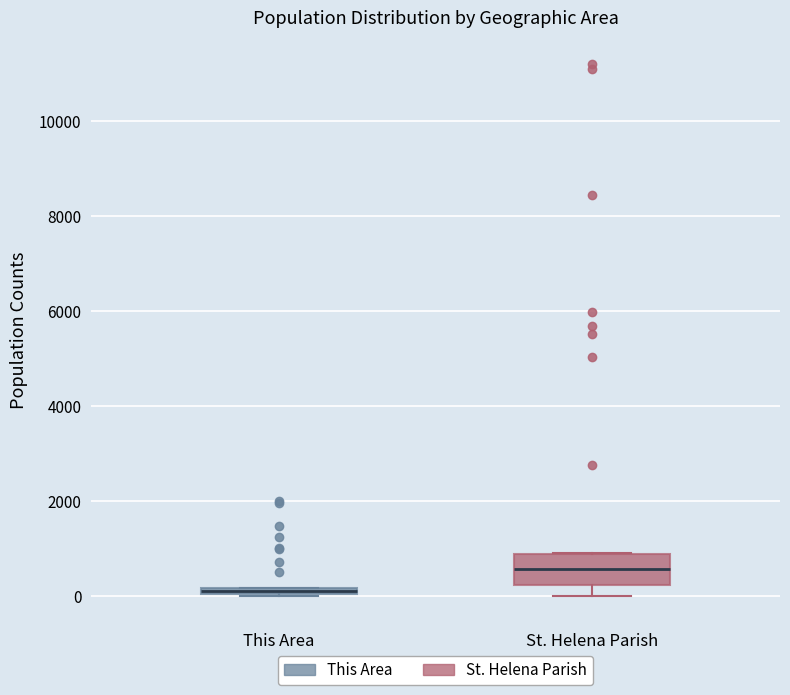

Which box's median line is the lowest?

This Area